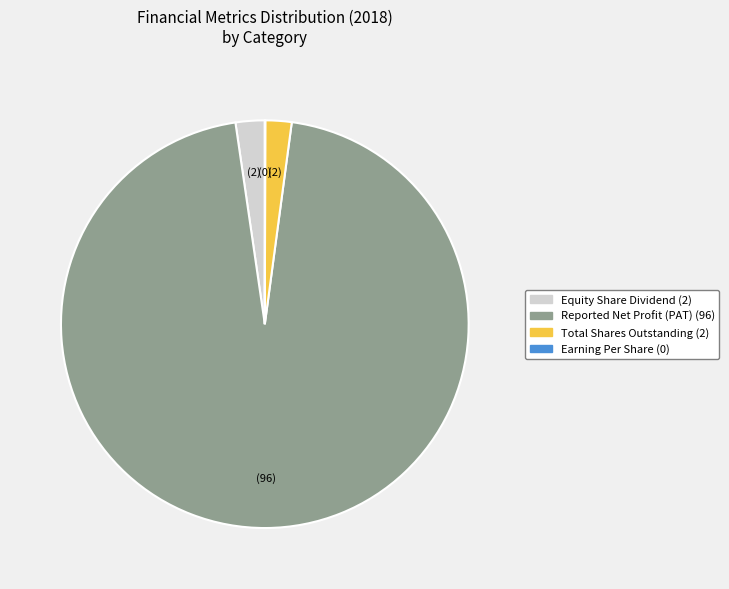

Is there a majority slice in this chart?

Yes